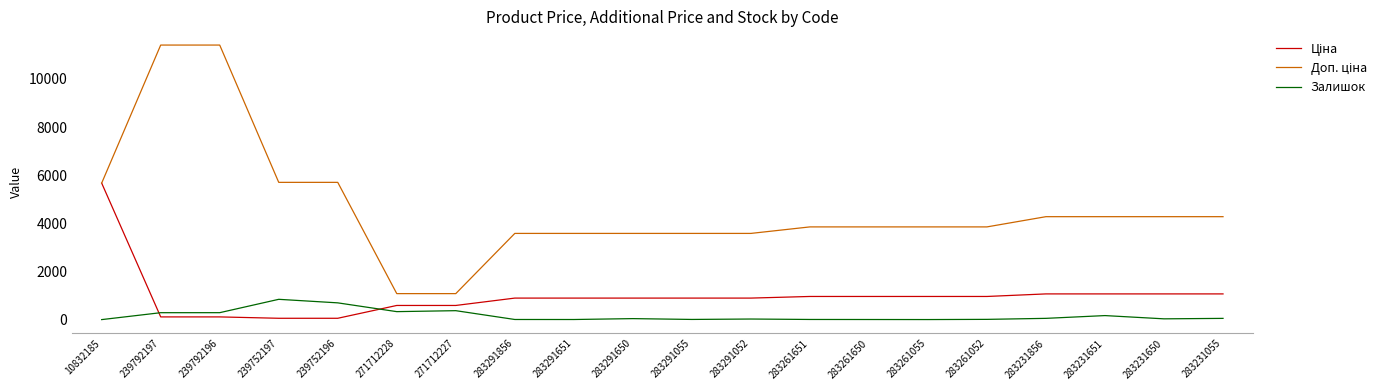

What is the maximum value shown in the chart?

11410.0